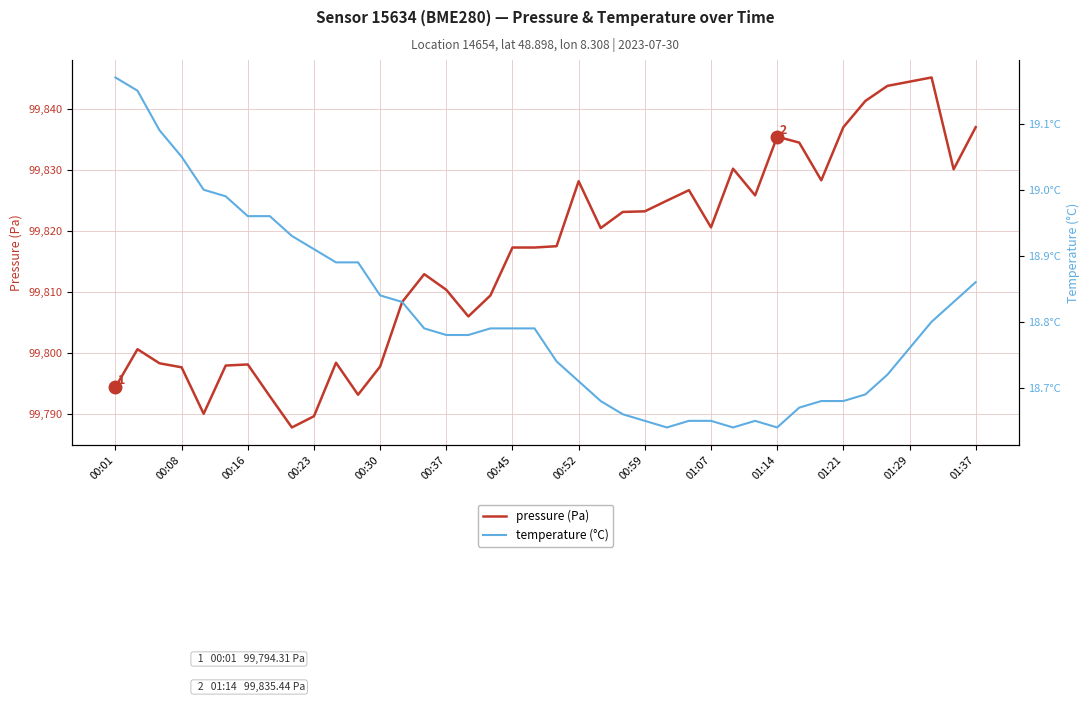

The value of pressure (Pa) at 14 is 99812.9. True or false?

True